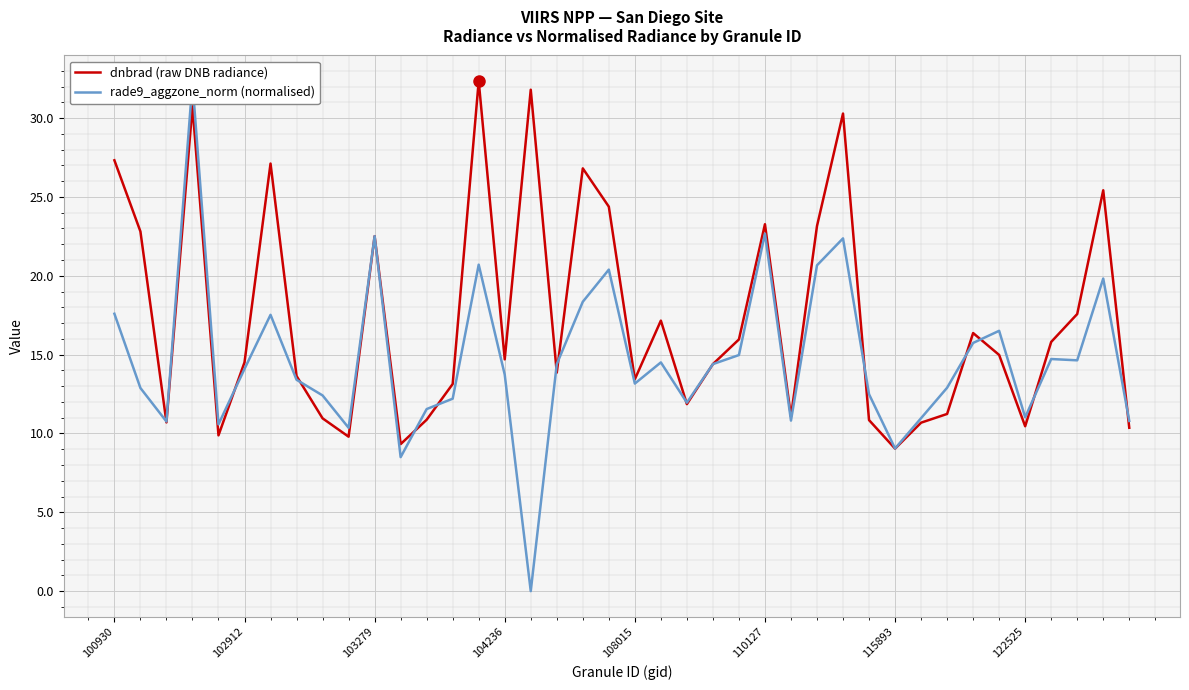

Where is rade9_aggzone_norm (normalised) nearest to the value 16?

33